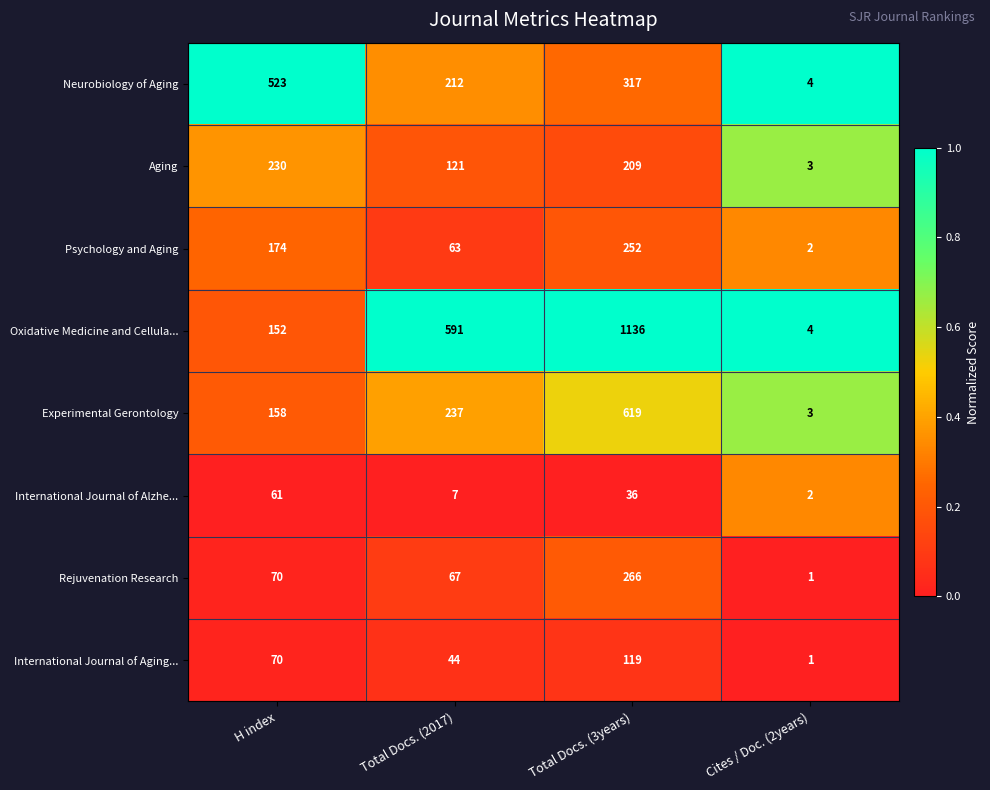

At which label does Experimental Gerontology reach its minimum?

Cites / Doc. (2years)